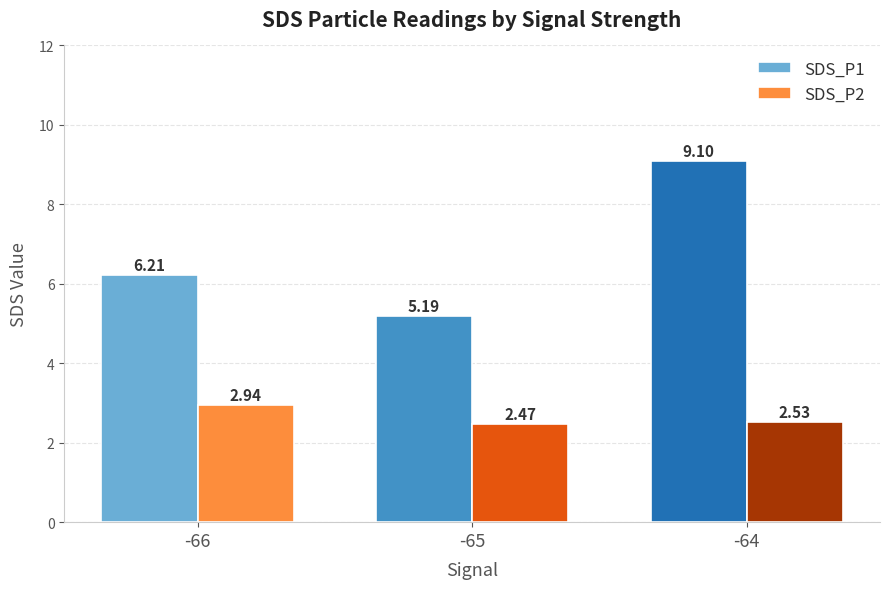

Rank the categories by SDS_P1 value from lowest to highest.

-65, -66, -64